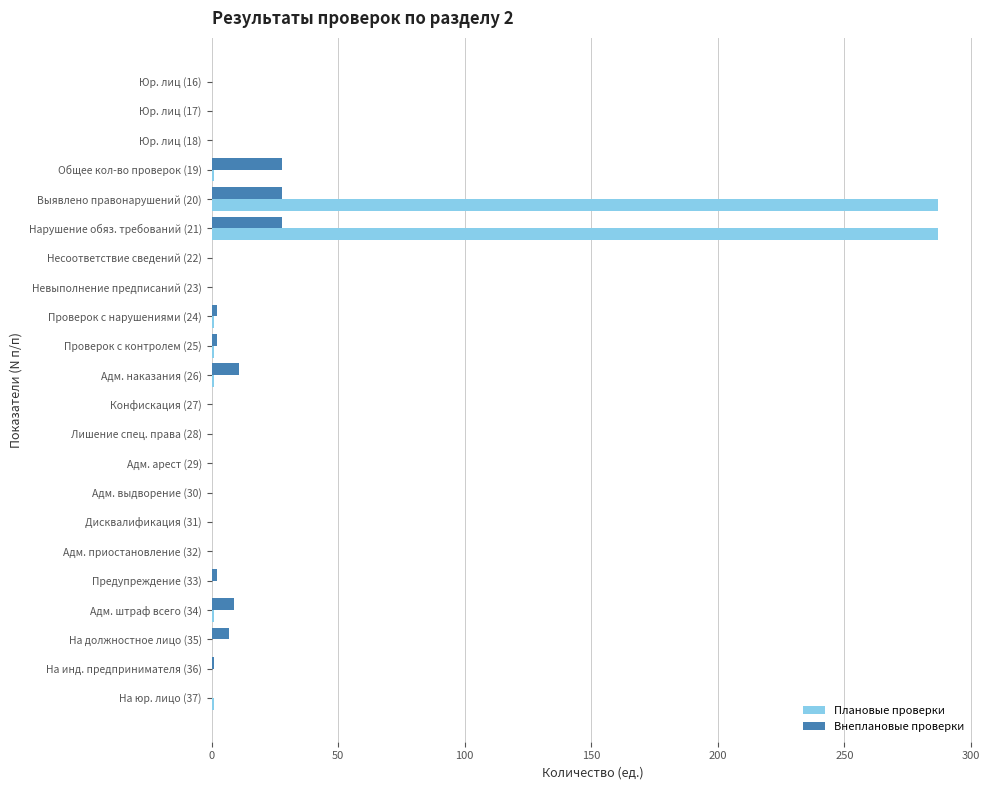

What is the greatest value displayed?

287